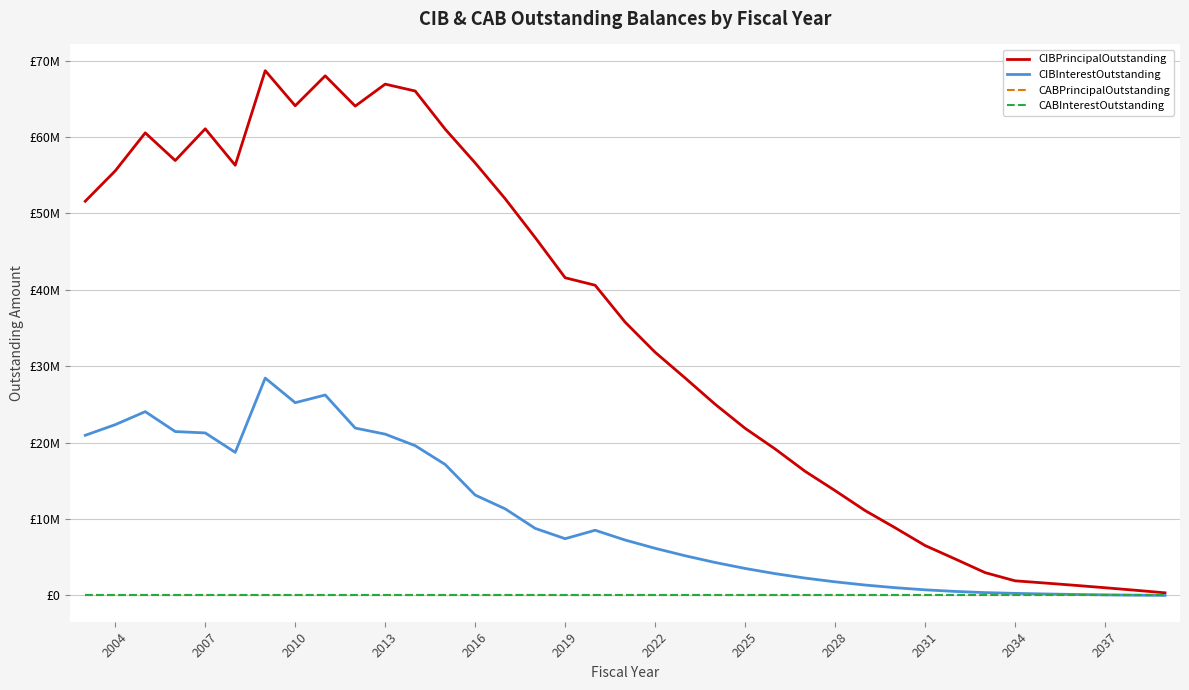

True or false: CIBPrincipalOutstanding and CABInterestOutstanding intersect in this chart.

False